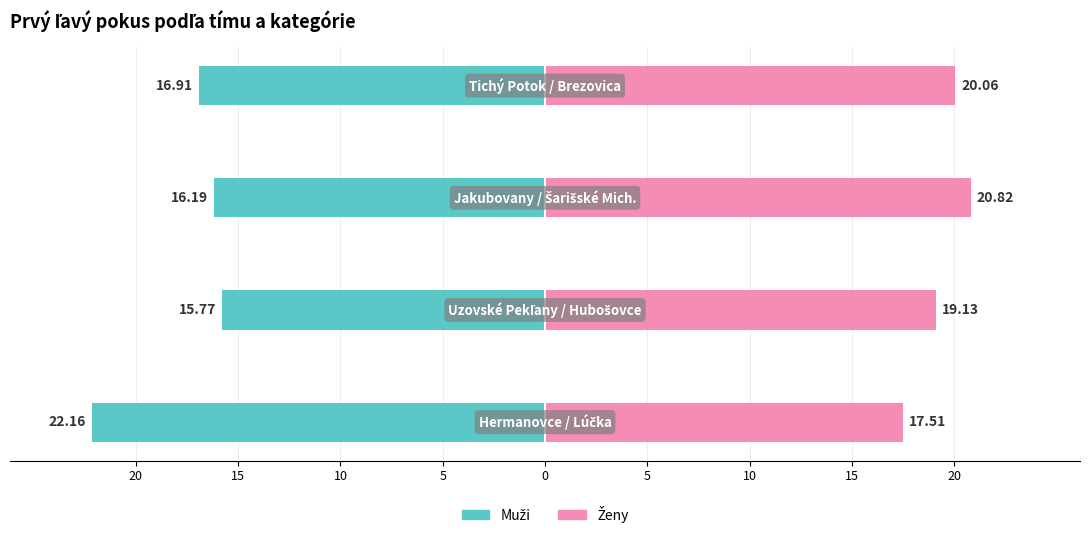

What is the sum of the Muži values at 15 and 20?

-37.9